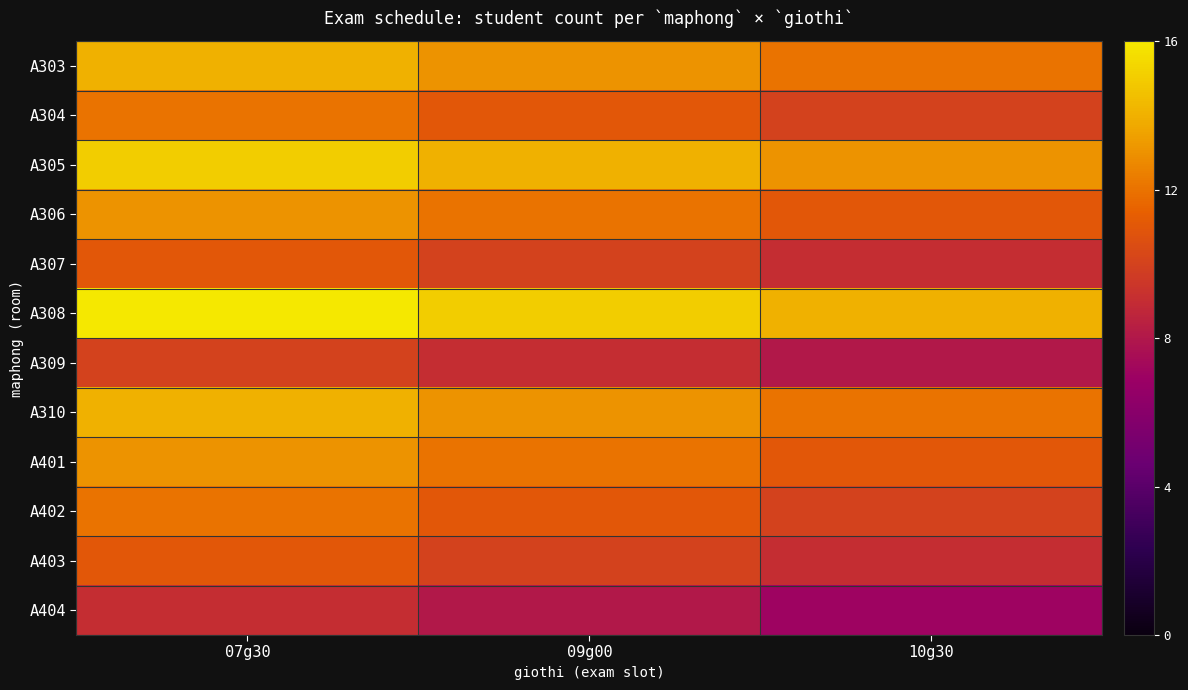

Count the number of categories in the chart.

3